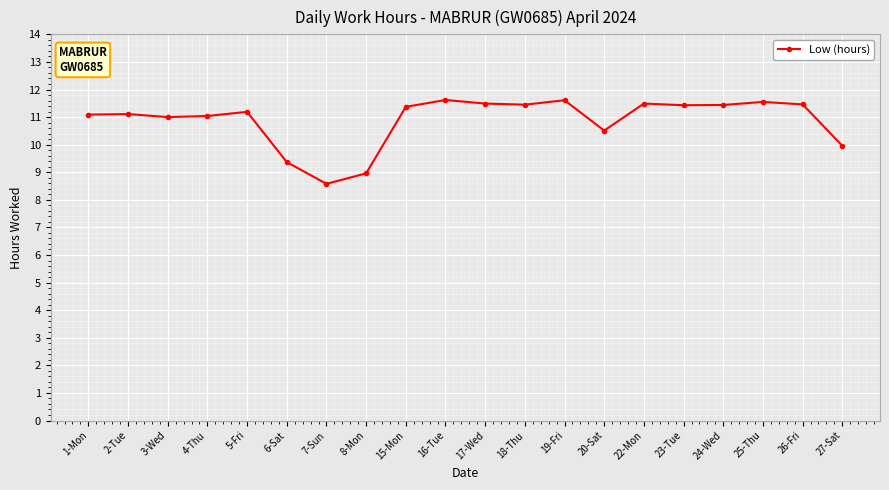

How many distinct data groups are displayed?

1